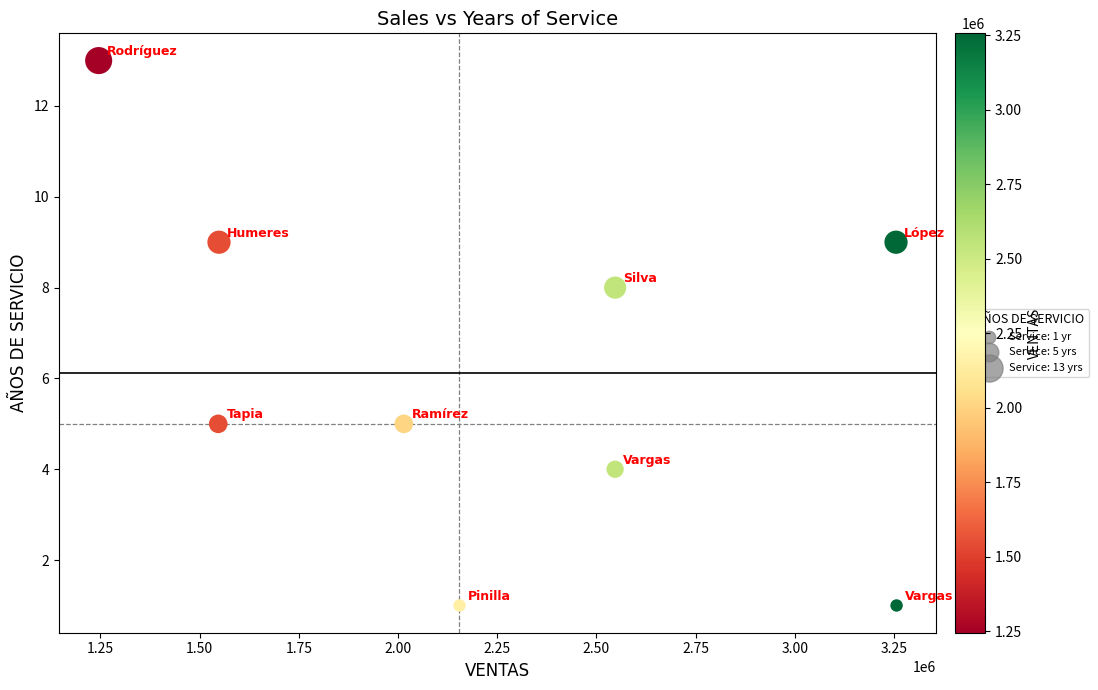

What Y value in the scatter plot is closest to 7?

8